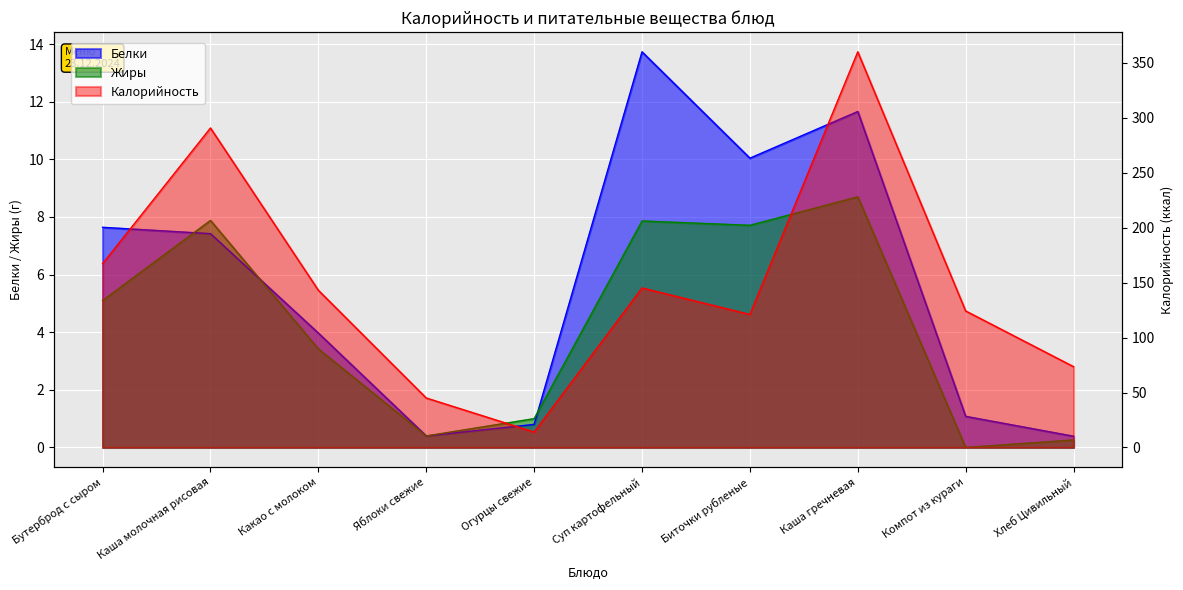

Which series has the widest spread of values?

Калорийность